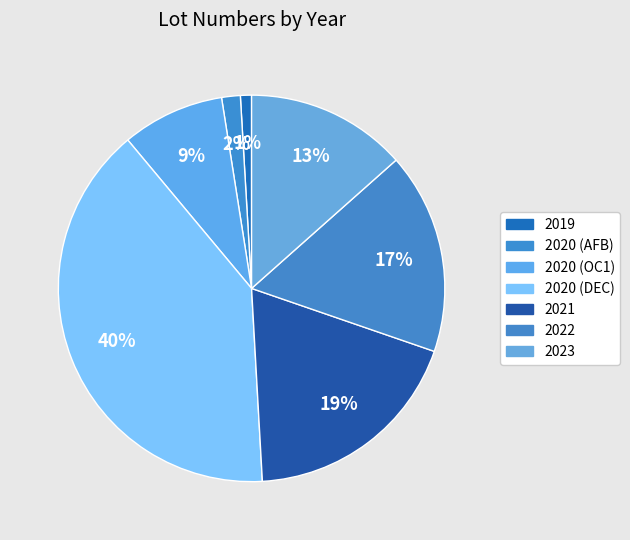

Combined, what portion of the pie is 2020 (DEC) and 2020 (OC1)?

48.4%